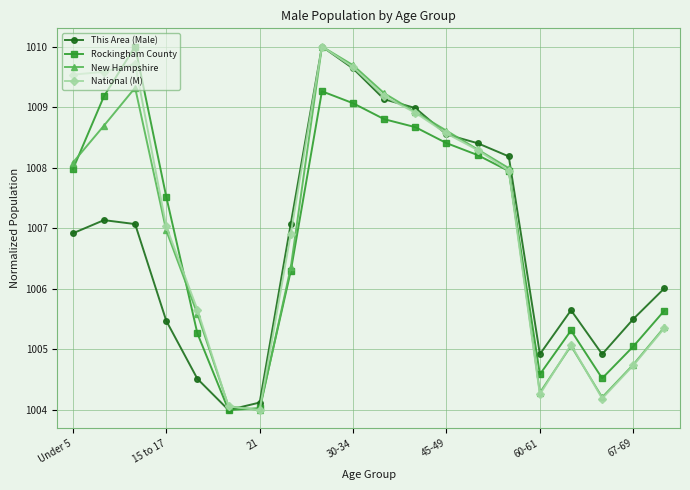

True or false: New Hampshire has more than 1 interior local peaks.

True